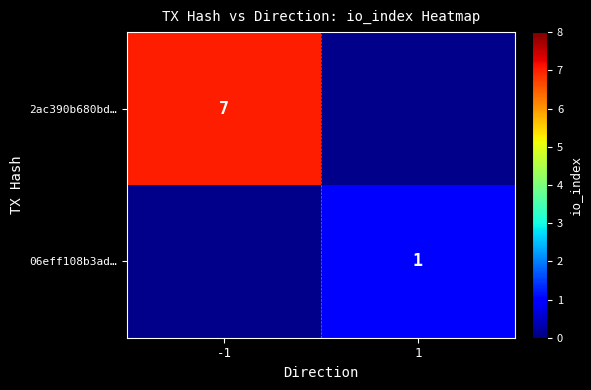

The value of 06eff108b3ad… at 1 is 0. True or false?

False